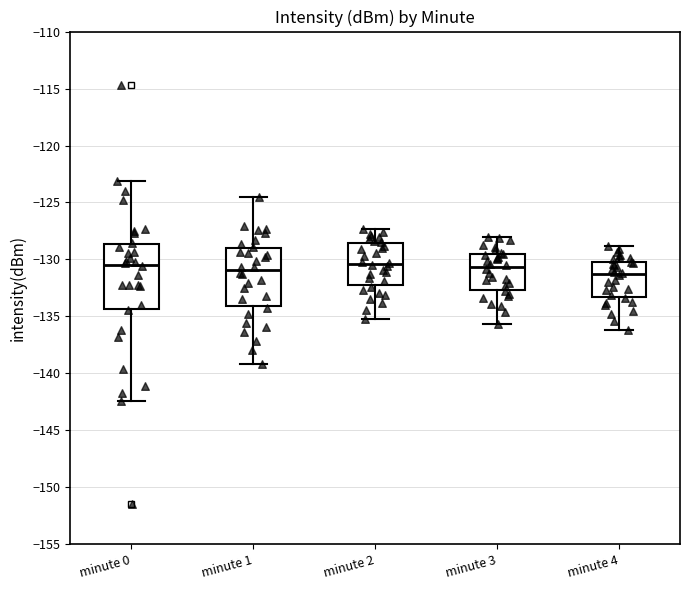

Which box is the tallest, from its lower edge to its upper edge?

minute 0